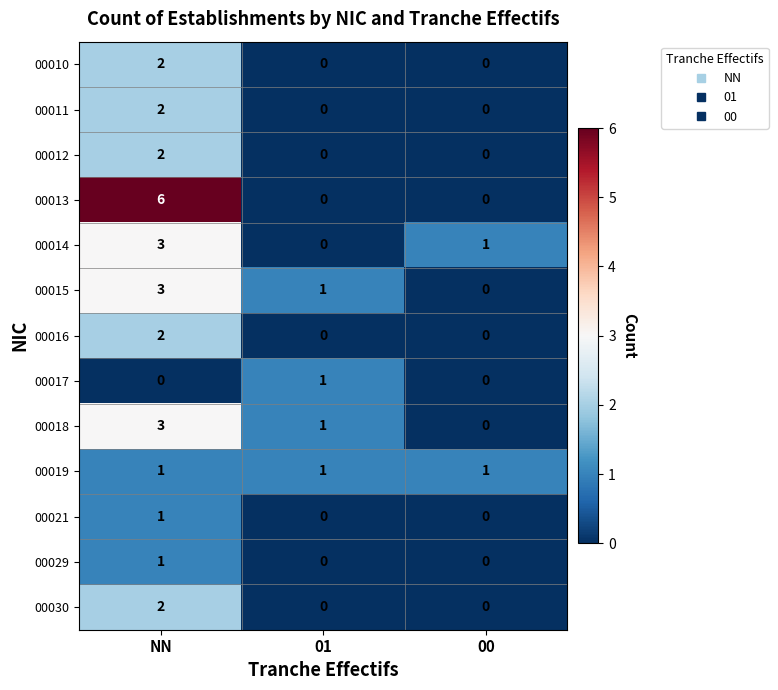

How many distinct data groups are displayed?

13